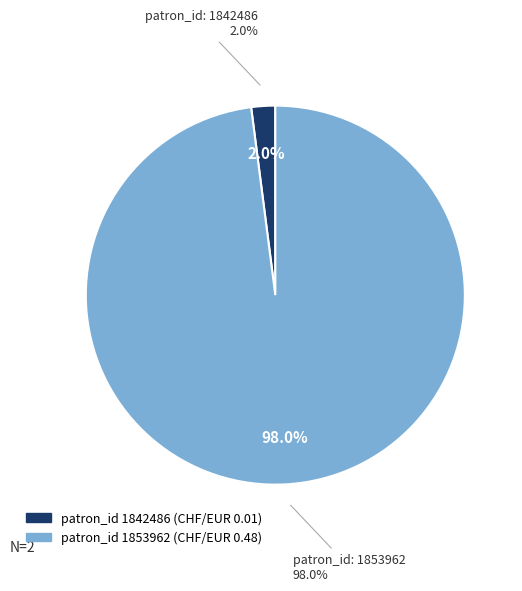

To the nearest percent, what is the average slice percentage?

50%